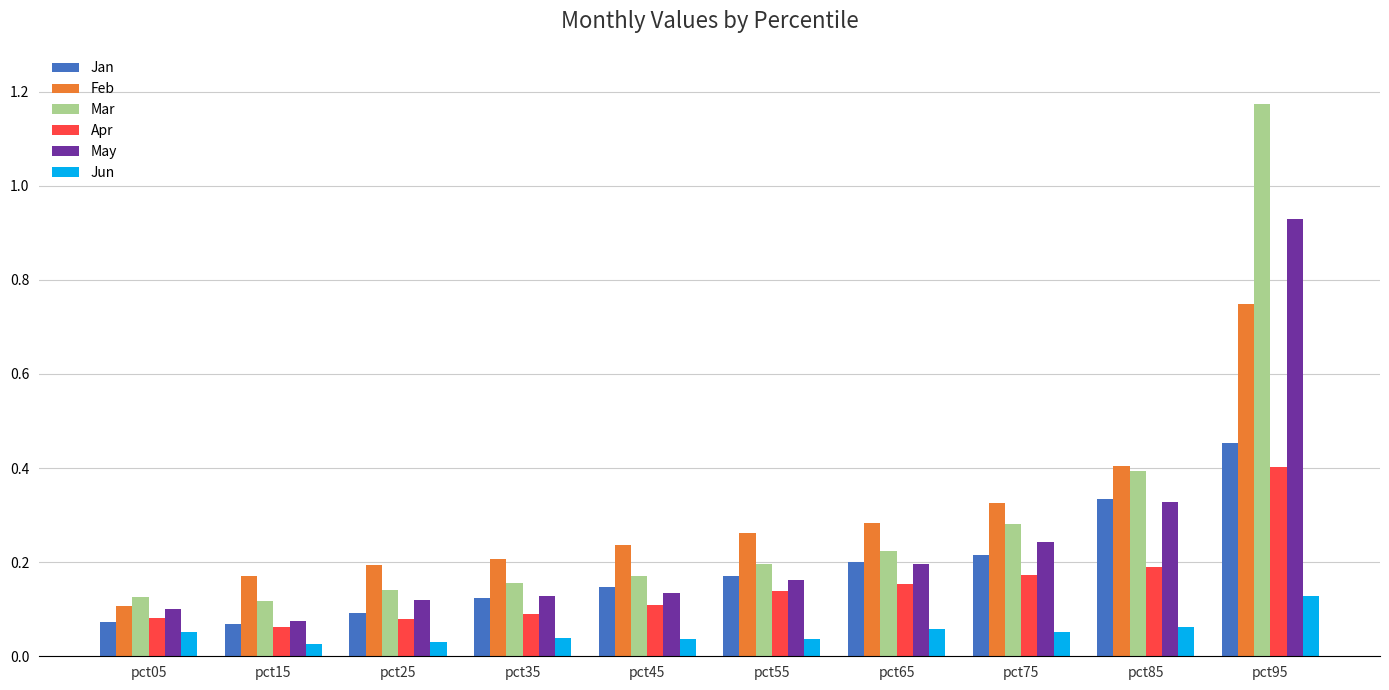

At how many categories does at least one series exceed 0?

10